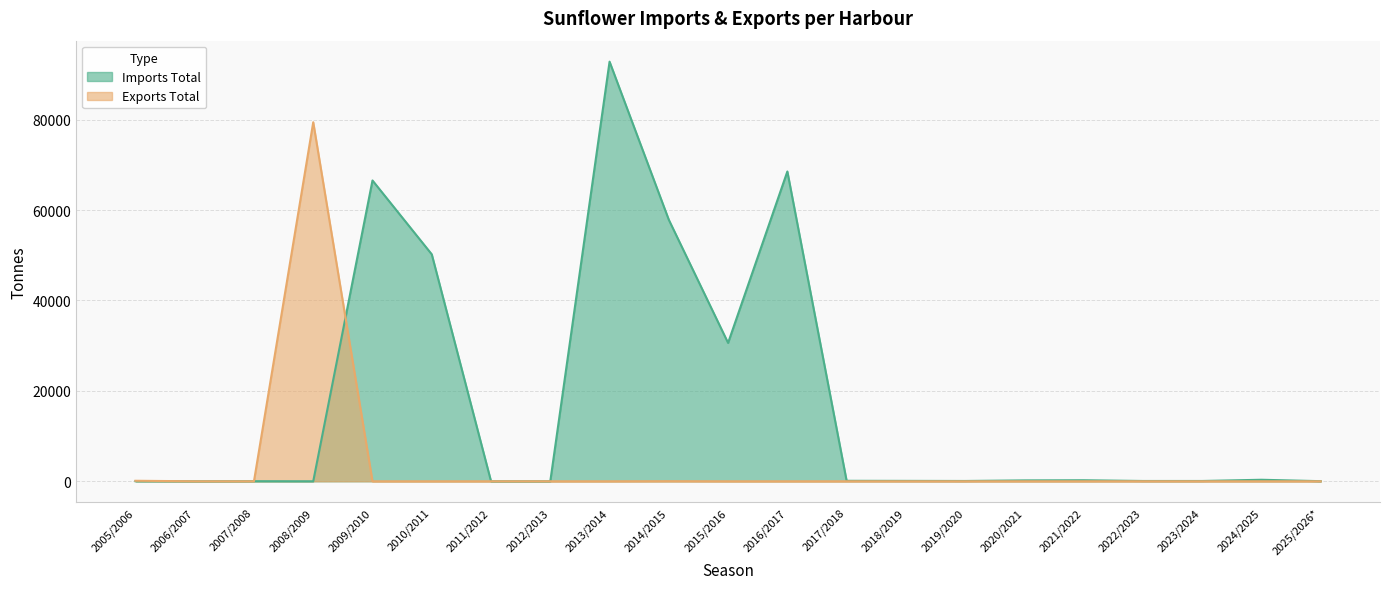

True or false: Imports Total has a value of 0 at 2012/2013.

True